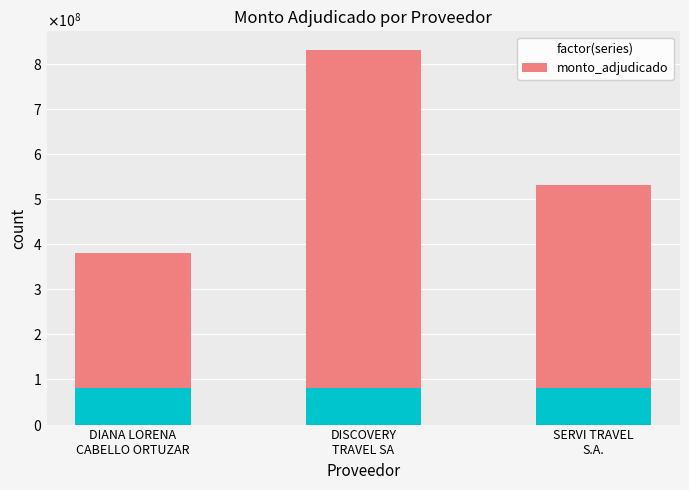

The value at SERVI TRAVEL
S.A. is 765917834. True or false?

False